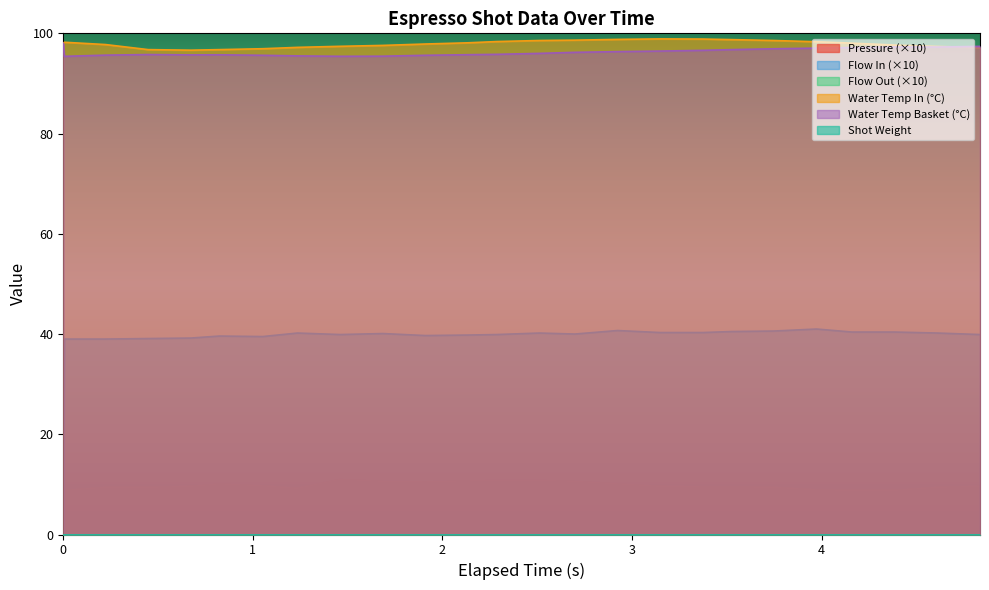

Does the chart display data point markers on the line(s)?

No